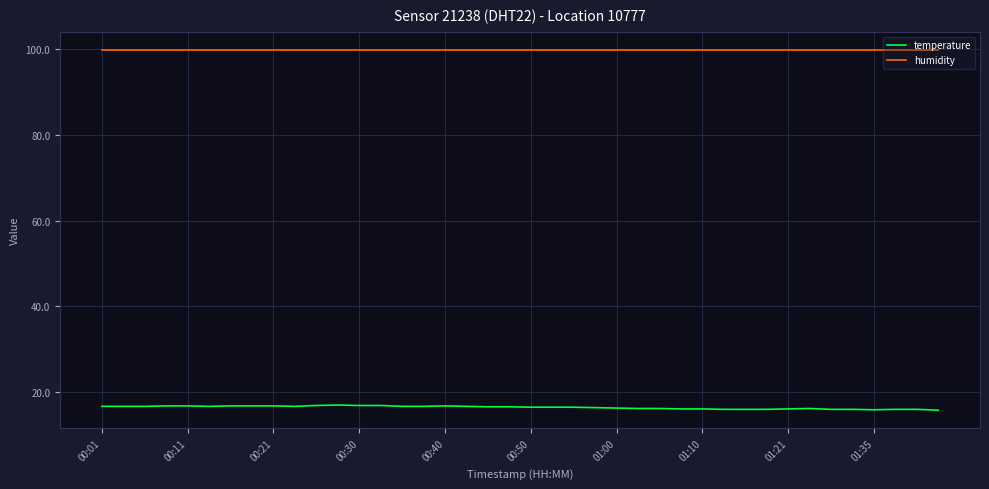

What are all the series names shown in the legend?

temperature, humidity